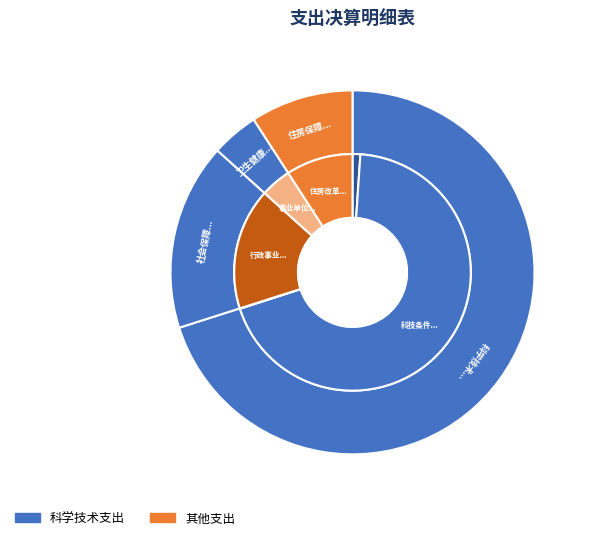

Is 住房保障支出 the majority of the pie?

No